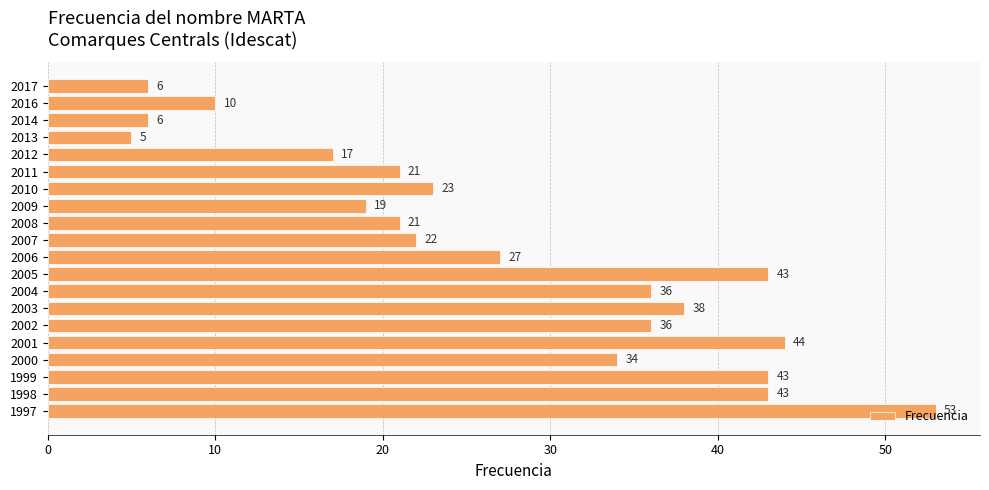

Which label corresponds to the smallest value in the chart?

2013